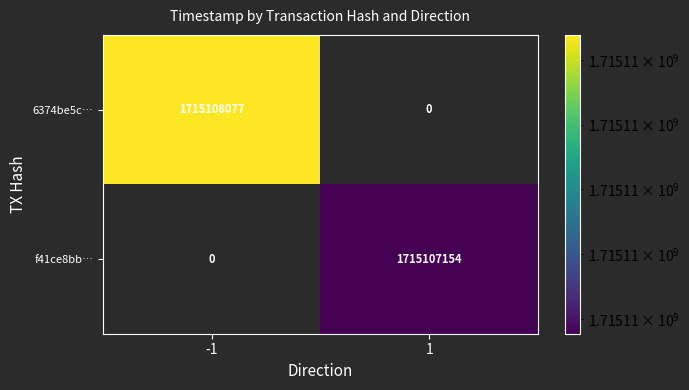

Rank the series at 1 from lowest to highest value.

6374be5cf390bb6a60887244979624db82b22ff, f41ce8bb1aa008b4dd6b02532380c93e8c1e27e